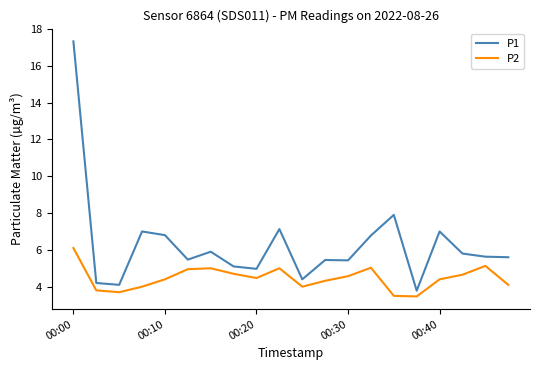

Which series has the largest range (max minus min)?

P1